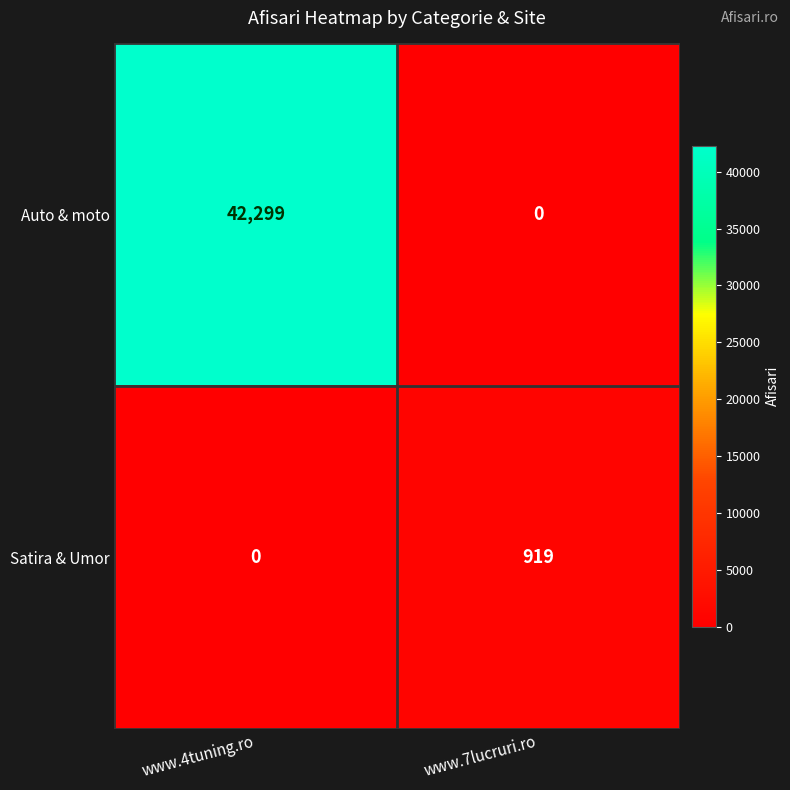

The Auto & moto series shows 16870 at www.7lucruri.ro. True or false?

False